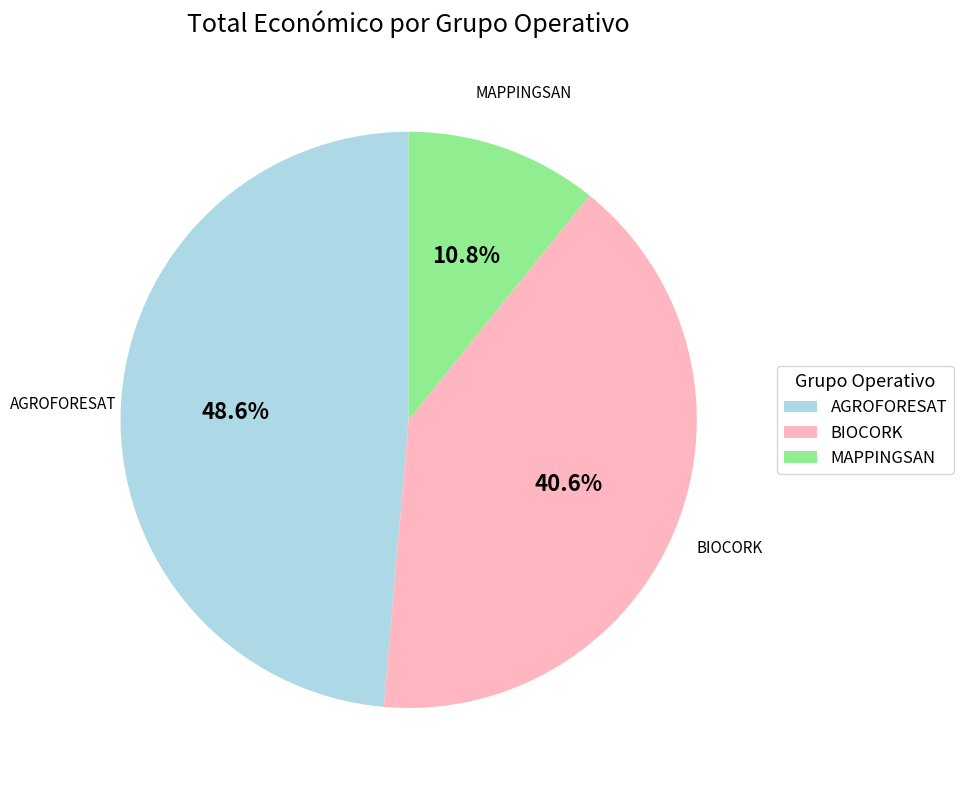

To the nearest percent, what is the average slice percentage?

33%